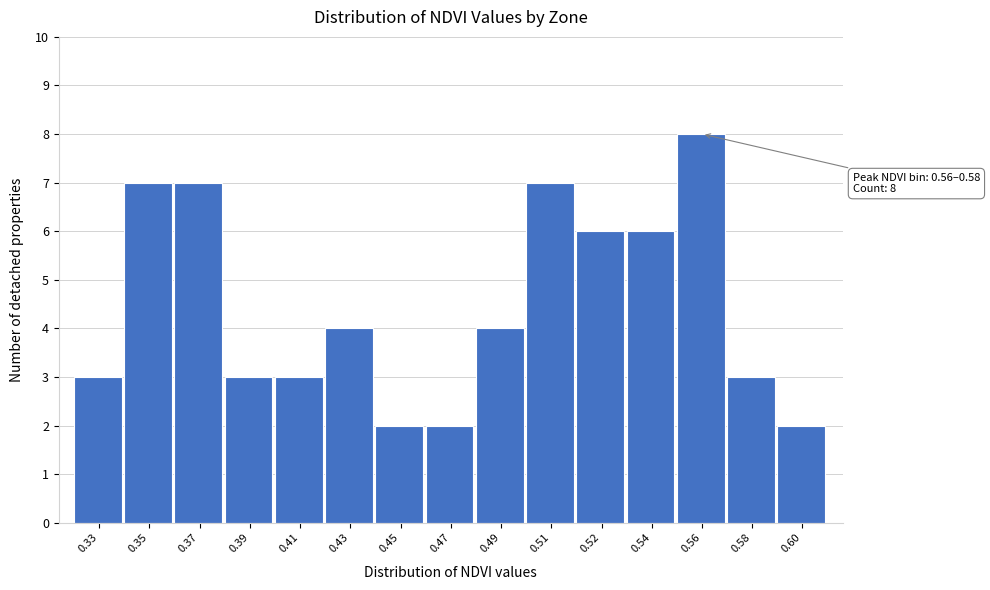

Reading left to right, transcribe all the data shown in this chart.

0.33=3	0.35=7	0.37=7	0.39=3	0.41=3	0.43=4	0.45=2	0.47=2	0.49=4	0.51=7	0.52=6	0.54=6	0.56=8	0.58=3	0.60=2